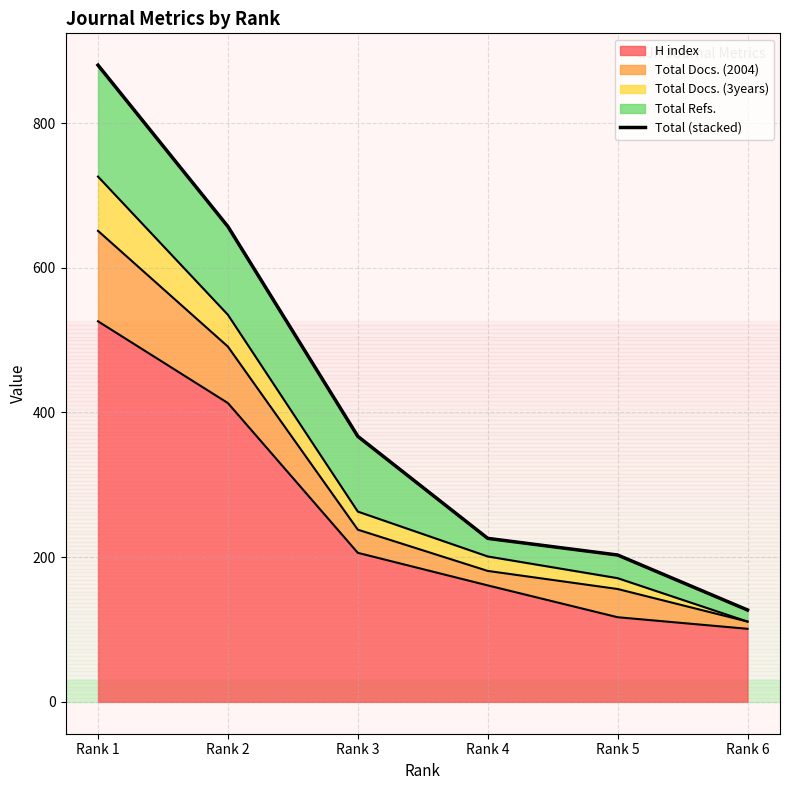

What is the change in value from Rank 2 to Rank 4?

-431